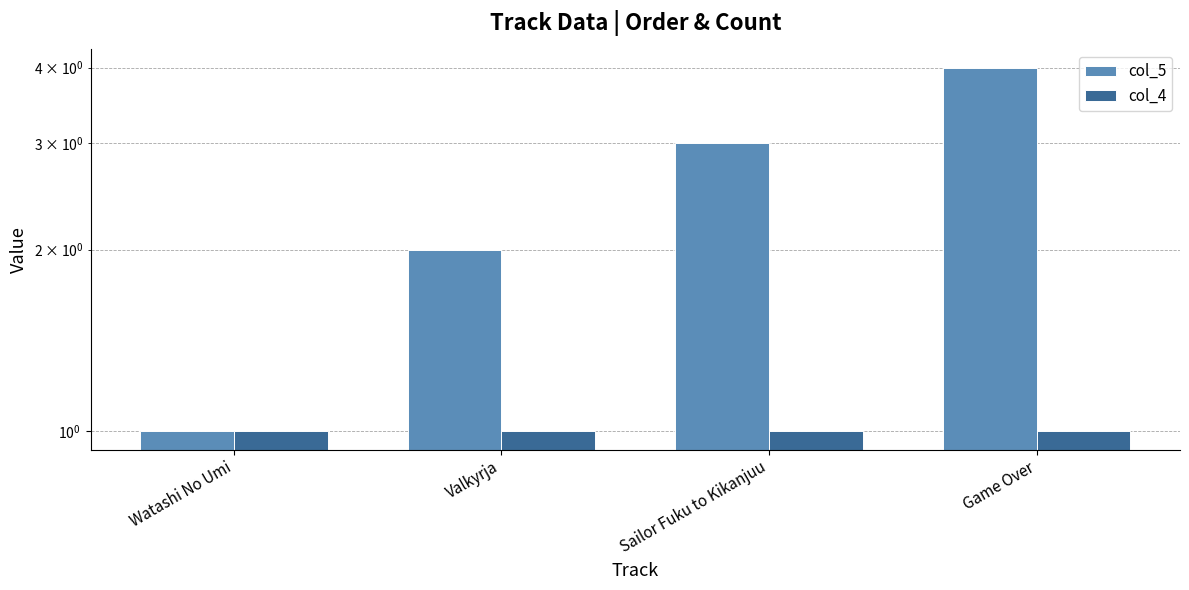

Rank the series by their maximum value, from highest to lowest.

col_5, col_4